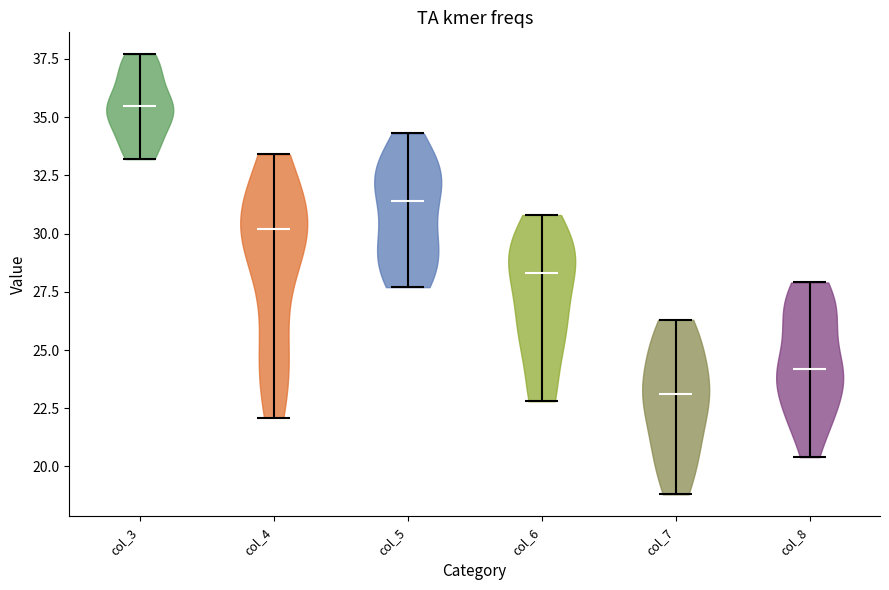

What is the lowest point the violin for col_4 reaches on the y-axis? The values are not printed on the chart, so give them approximately, as read against the axis.

22.0